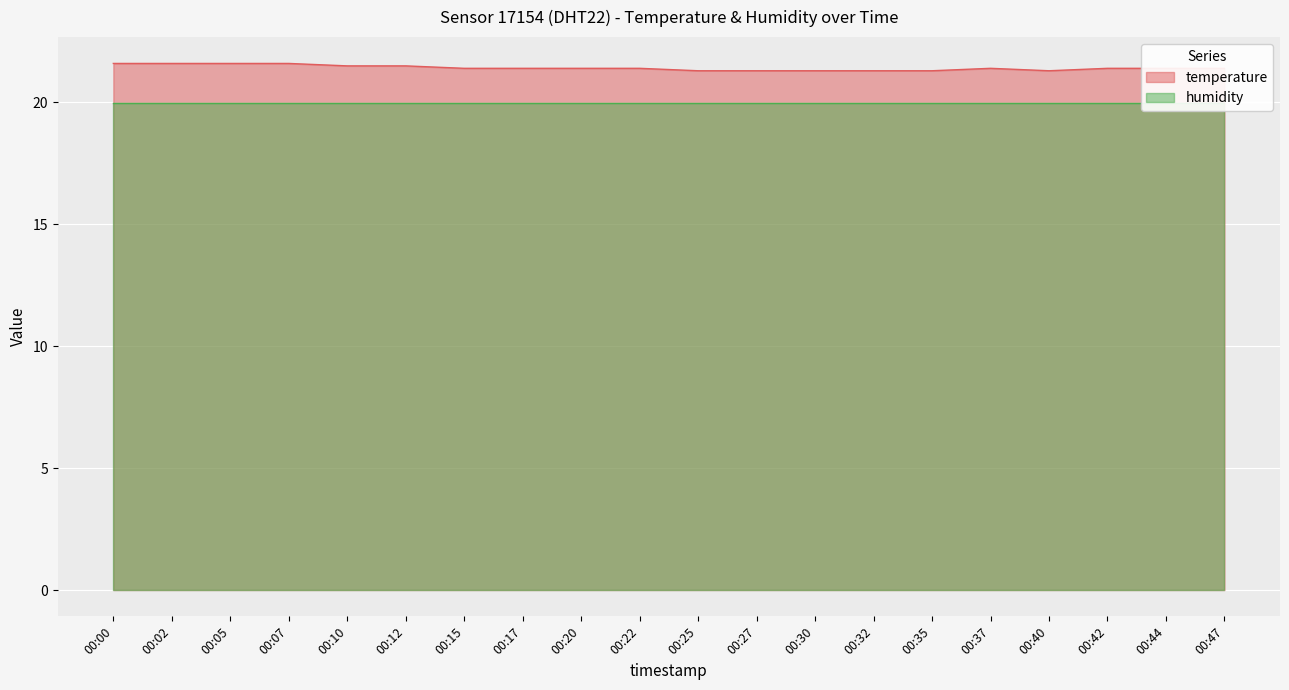

What is the ratio of the value at 00:00 to the value at 00:47?

1.0